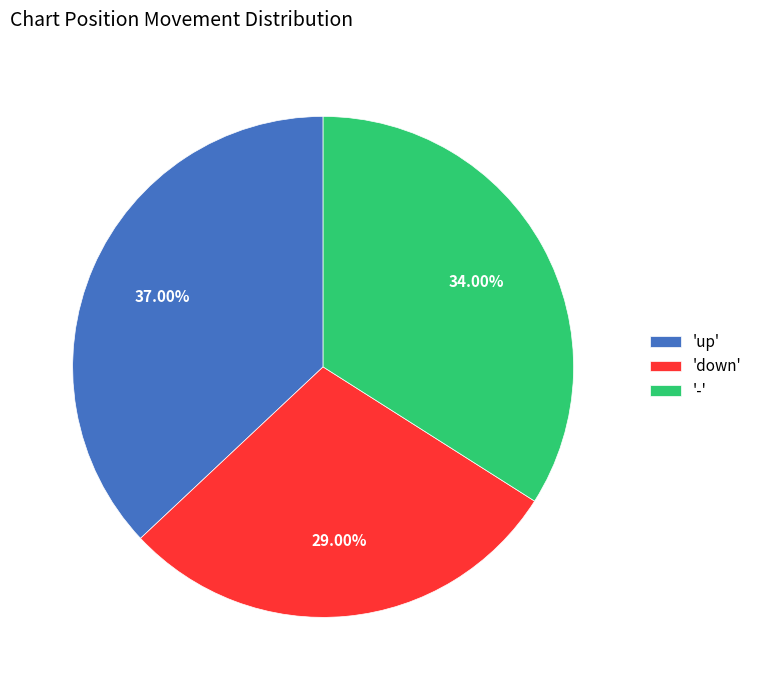

How many slices are in this pie chart?

3